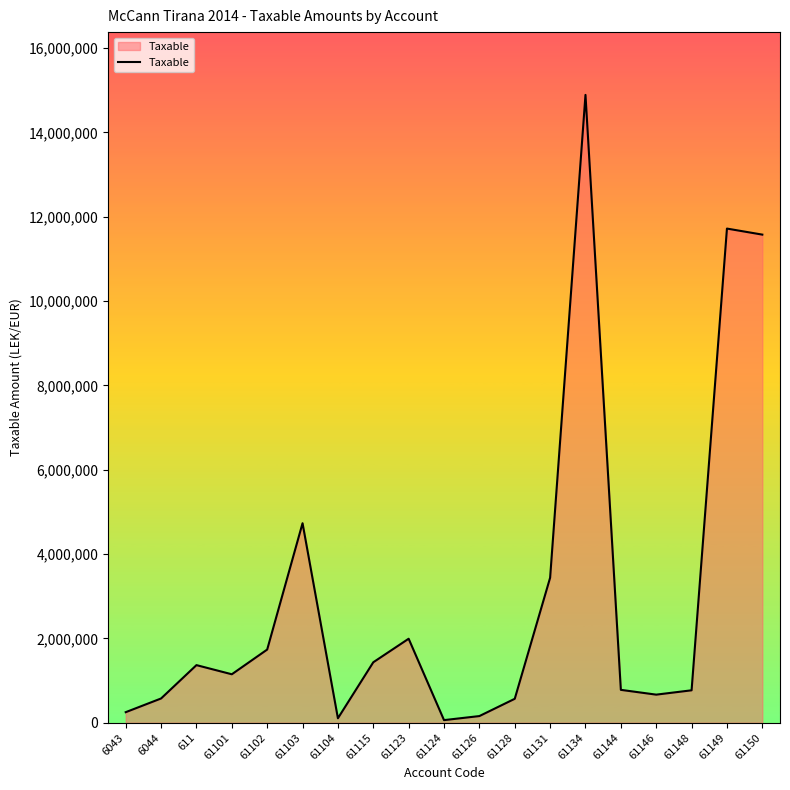

Is it true that the value at 61146 is 666085.5?

True